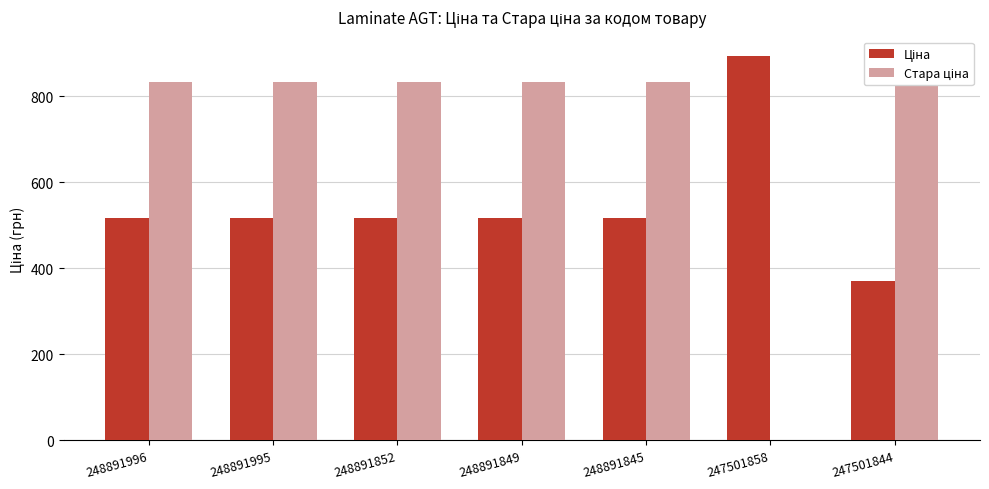

List the series in order of their peak value, highest first.

Ціна, Стара ціна